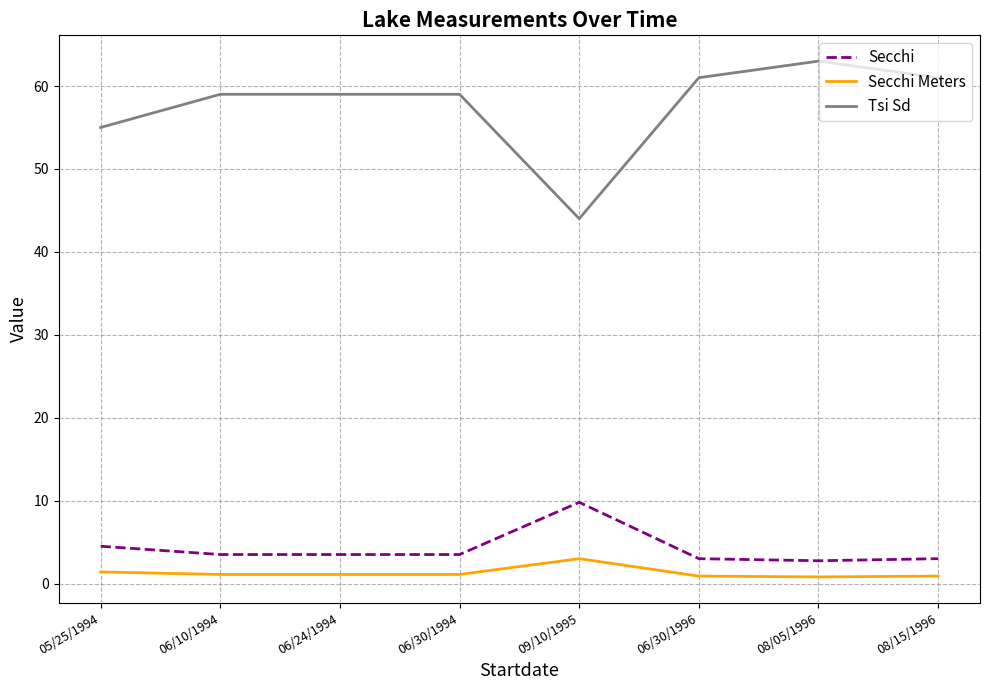

What is the sum of all Secchi Meters values?

10.3